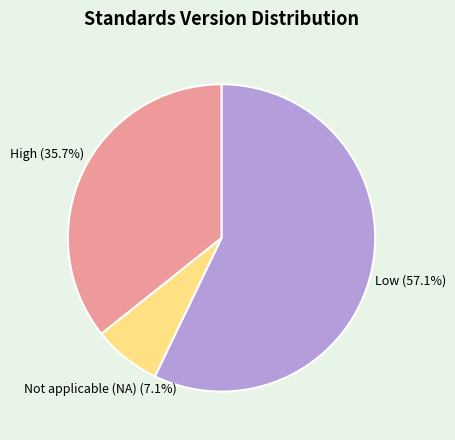

Rank the categories by value from lowest to highest.

Not applicable (NA), High, Low